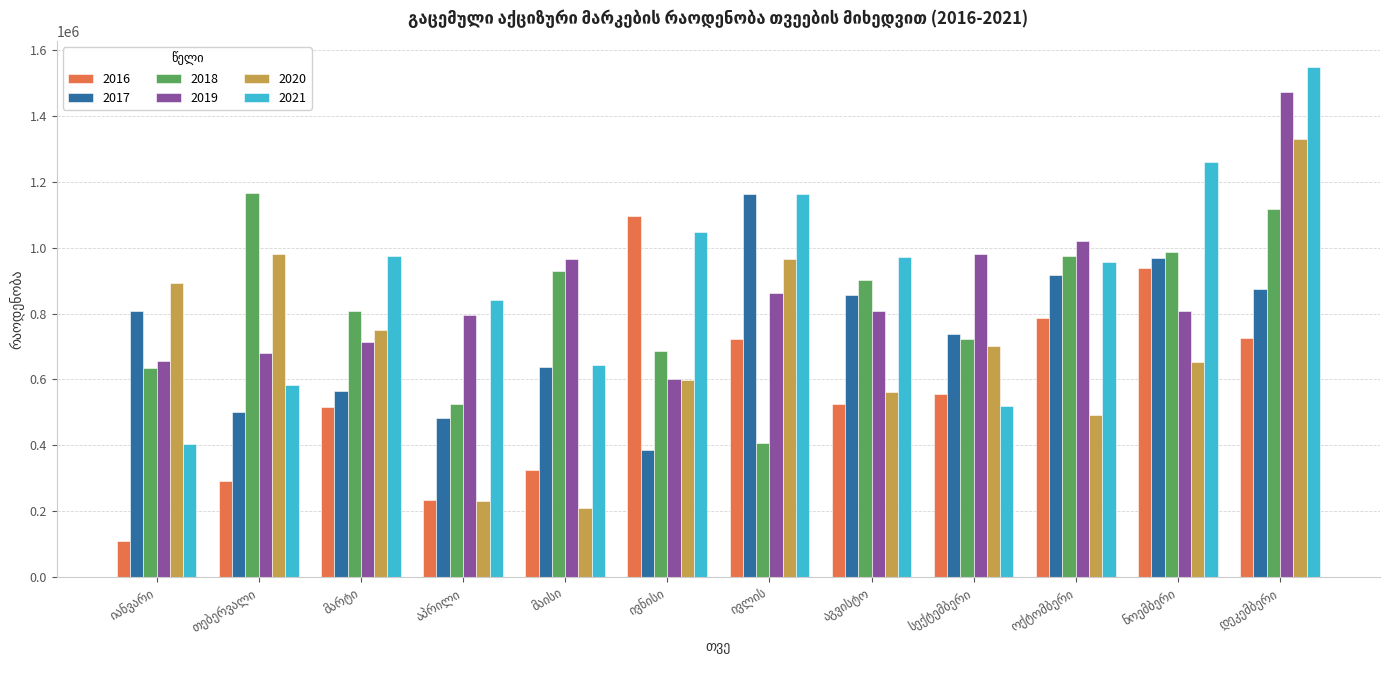

What is the highest value of the 2019 series?

1471556